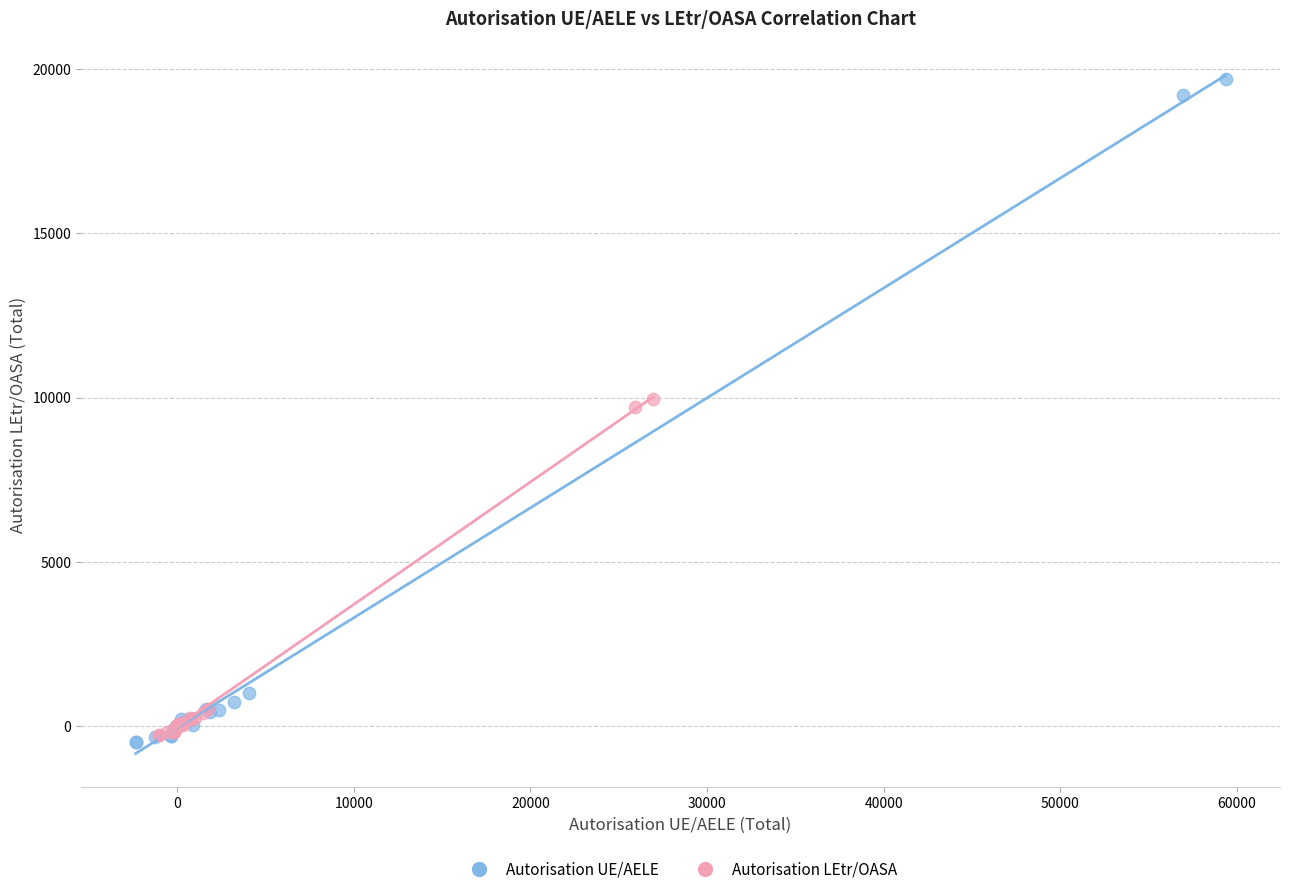

Which series has the largest Y range (max minus min)?

Autorisation UE/AELE